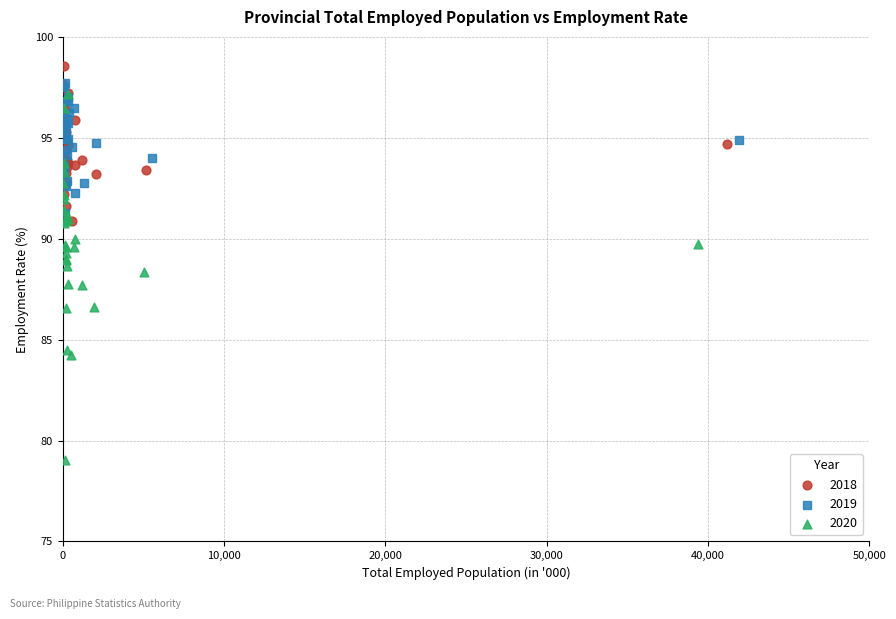

Which series has the widest spread of Y values?

2020